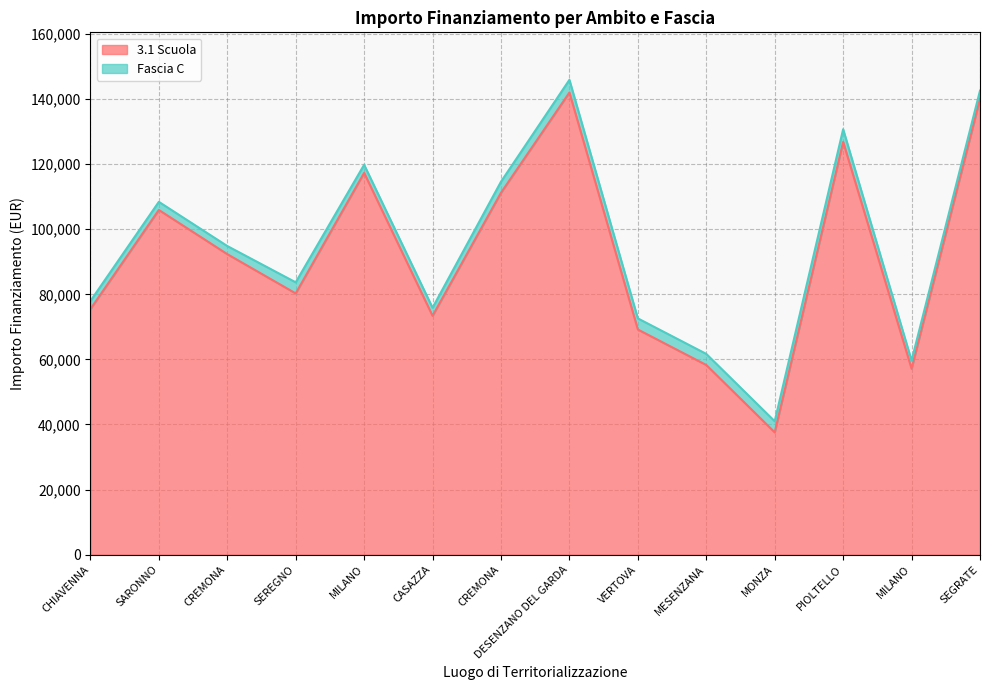

List the labels in order of value, largest first.

DESENZANO DEL GARDA, SEGRATE, PIOLTELLO, MILANO, CREMONA, SARONNO, CREMONA, SEREGNO, CHIAVENNA, CASAZZA, VERTOVA, MESENZANA, MILANO, MONZA